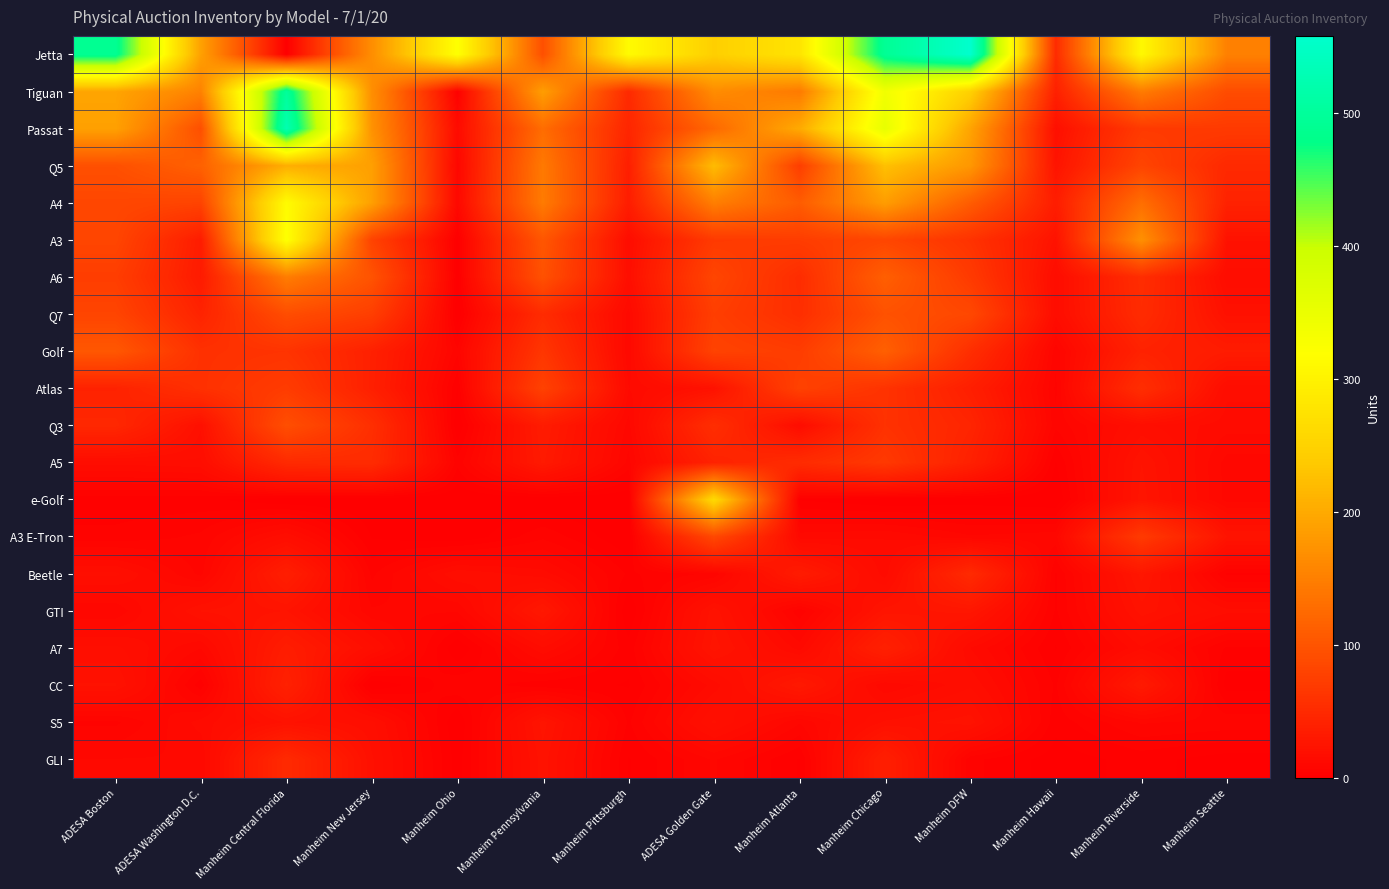

What is the total value across all series at Manheim Chicago?

2346